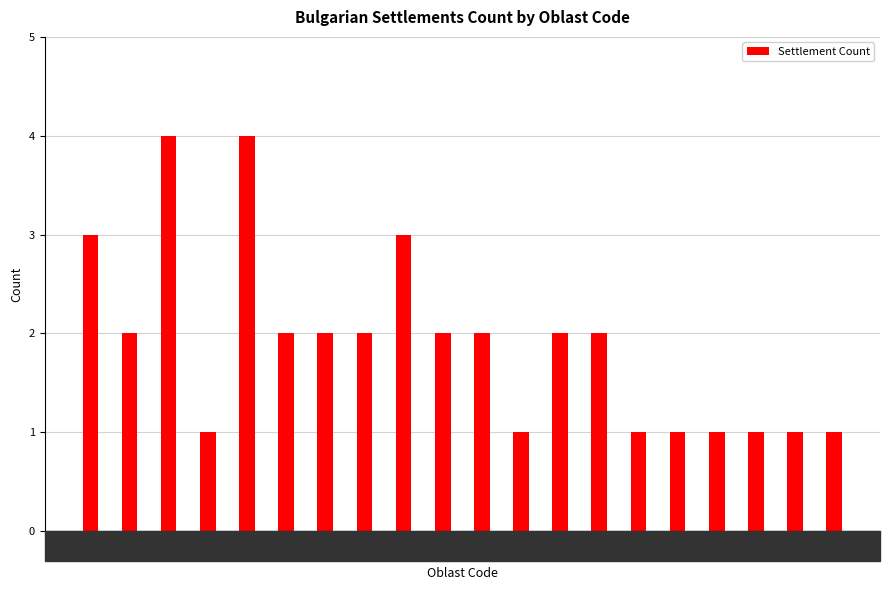

Between SZR and VAR, which is larger?

VAR